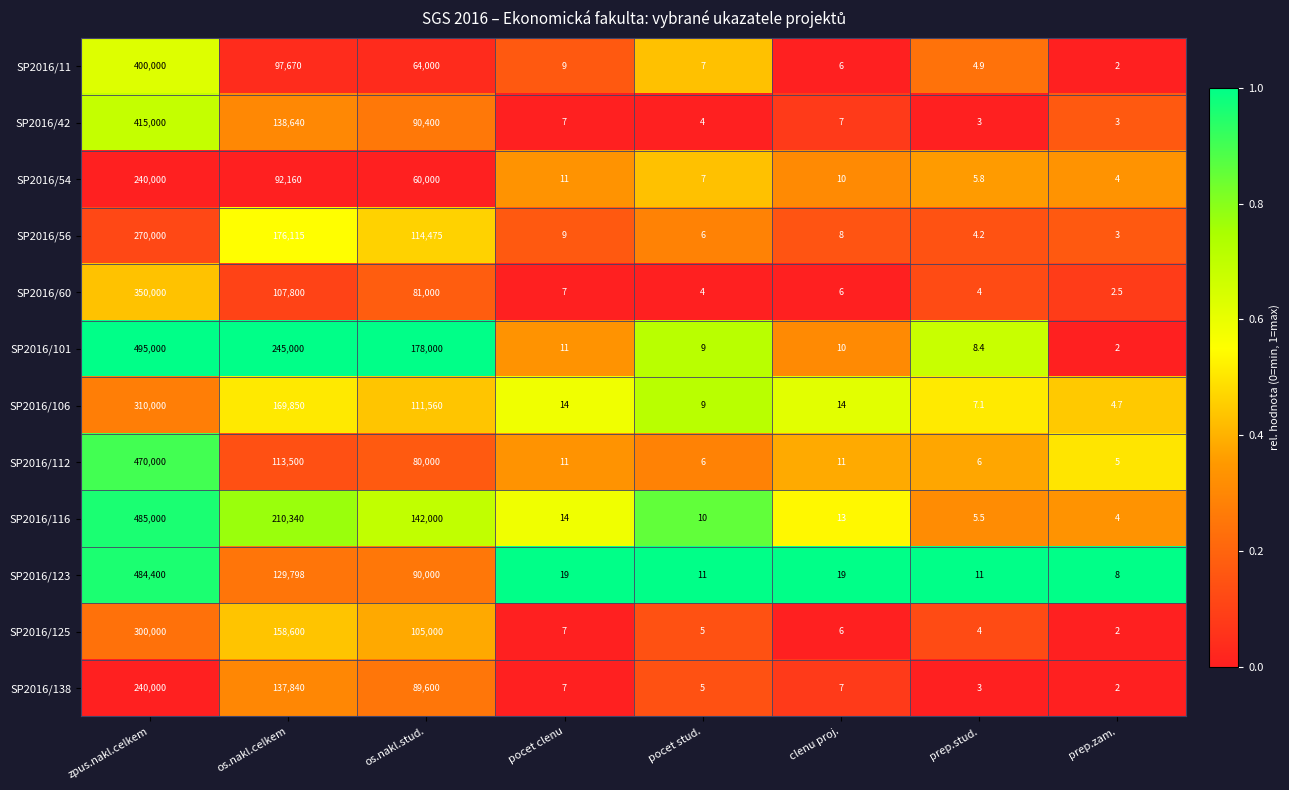

Which series has the largest range (max minus min)?

SP2016/101